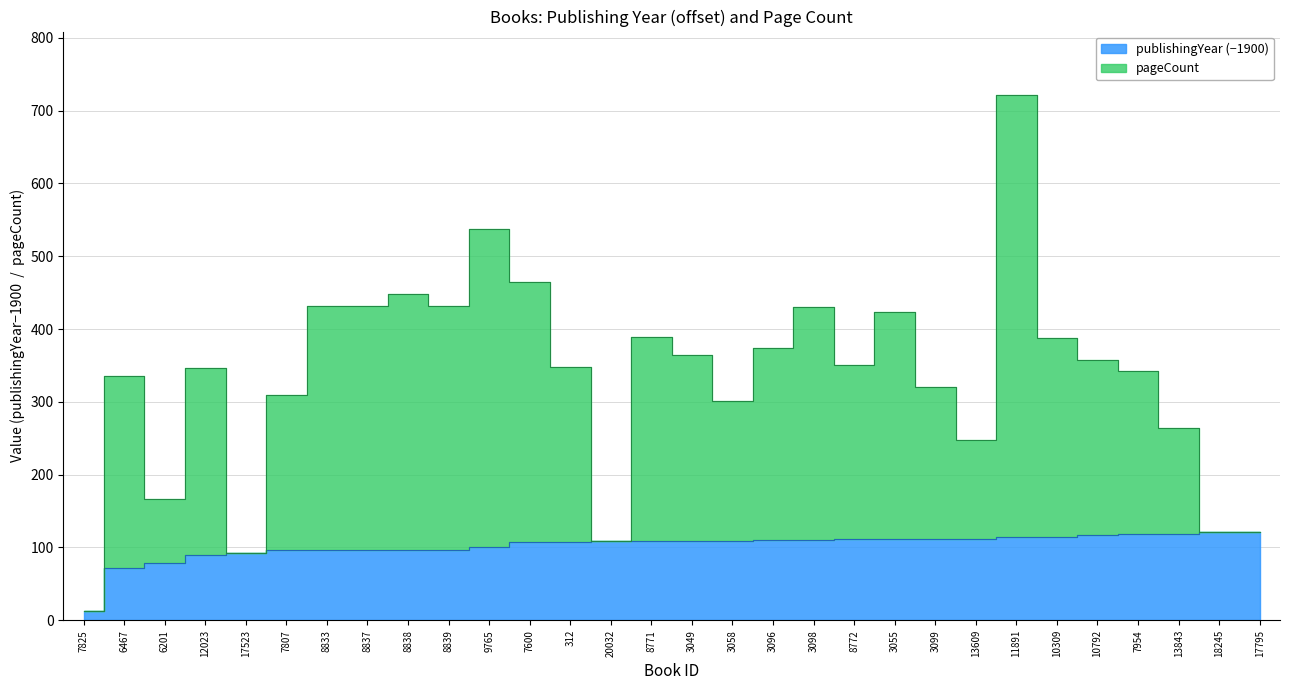

Reading left to right, transcribe all the data shown in this chart.

publishingYear: 13	72	79	90	92	96	96	96	96	96	101	107	108	109	109	109	109	110	110	111	111	112	112	114	115	117	118	118	121	121
pageCount: 13	336	167	346	92	310	432	432	448	432	537	465	348	109	389	365	301	374	430	351	423	320	248	722	387	357	342	264	121	121